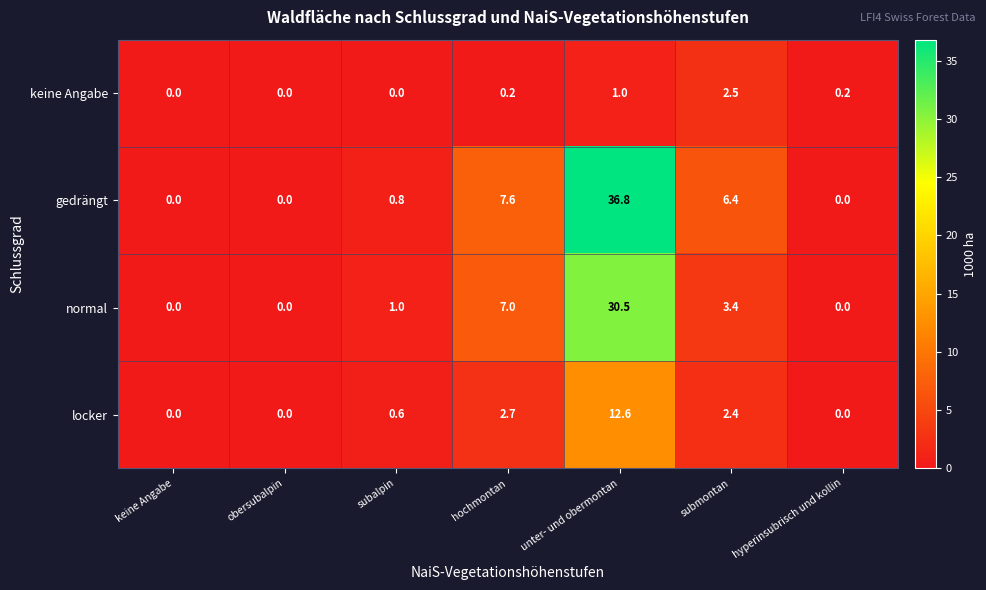

Which series has the largest range (max minus min)?

gedrängt